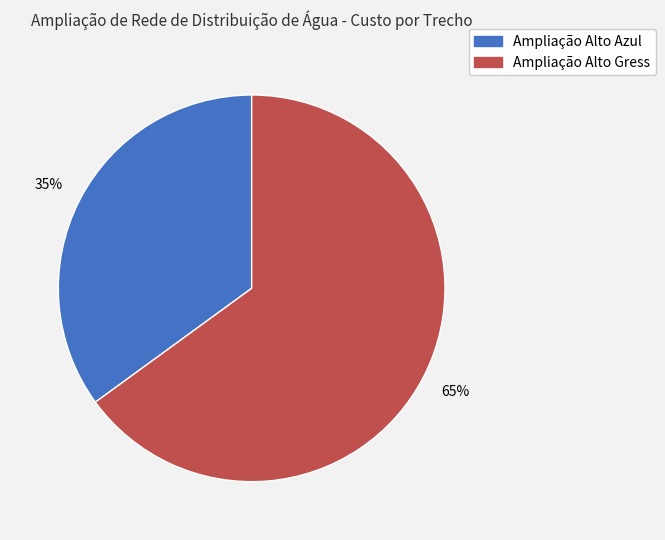

Does Ampliação Alto Azul represent more than half of the total?

No